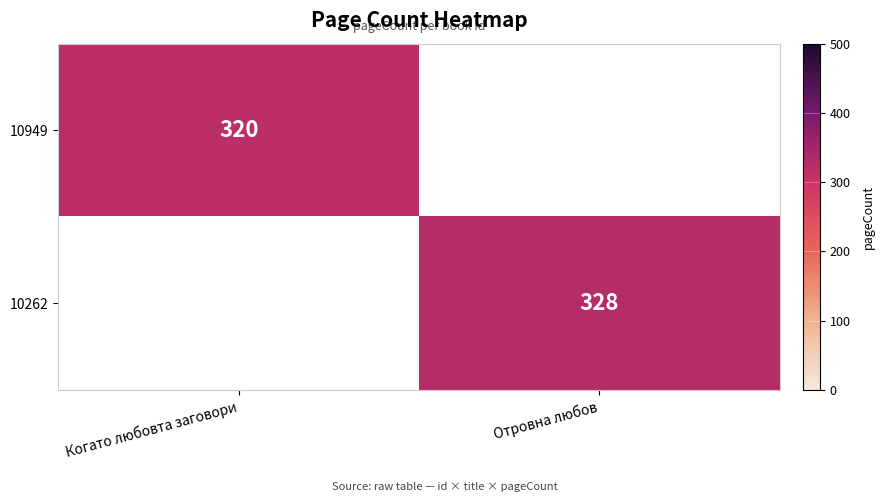

Is it true that 10262 equals 328 at Отровна любов?

True